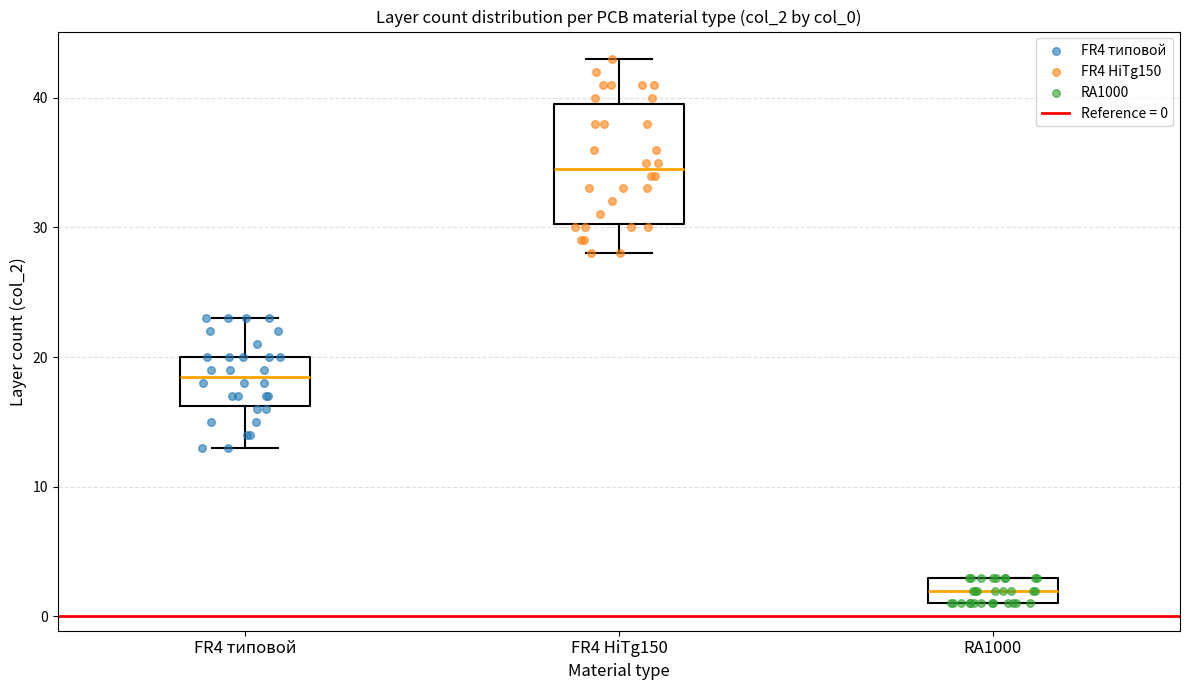

Reading left to right, transcribe this box plot: for each box, give where its median line is, the range the box spans, and where its two whiskers end, as read against the y-axis. The values are not printed on the chart, so give them approximately, as read against the axis.

FR4 типовой: median 19, box 16 to 20, whiskers 13 to 23
FR4 HiTg150: median 35, box 30 to 40, whiskers 28 to 43
RA1000: median 2, box 1 to 3, whiskers 1 to 3